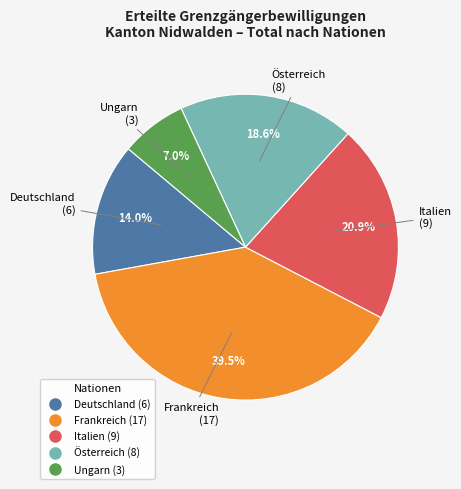

How much of the chart is everything except Italien?

79.1%